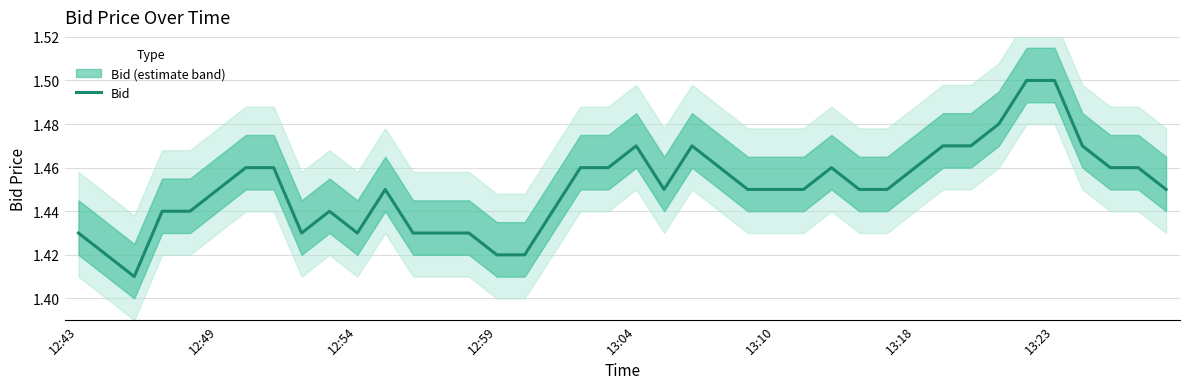

The value of Bid at 12:49 is 2.1. True or false?

False